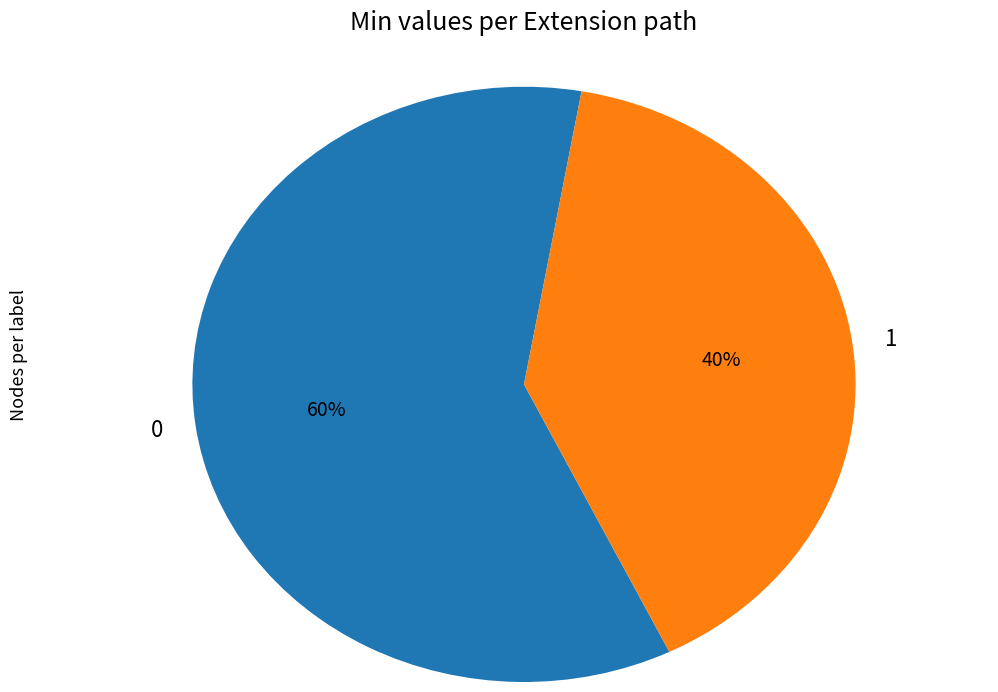

Is the sum of 0 and 1 greater than half?

Yes